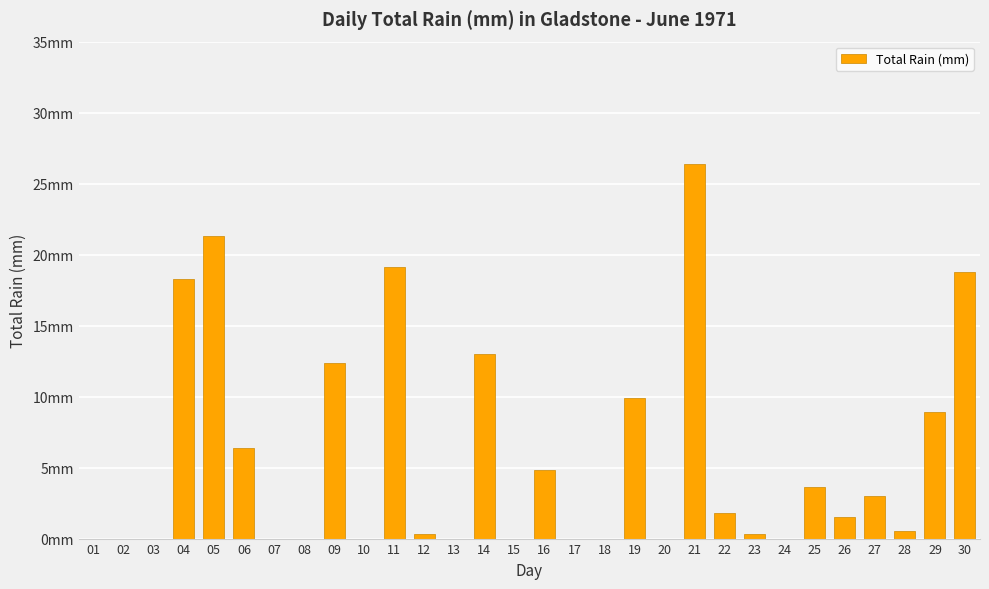

Reading right to left, transcribe all the data shown in this chart.

30=18.8	29=8.9	28=0.5	27=3.0	26=1.5	25=3.6	24=0.0	23=0.3	22=1.8	21=26.4	20=0.0	19=9.9	18=0.0	17=0.0	16=4.8	15=0.0	14=13.0	13=0.0	12=0.3	11=19.1	10=0.0	09=12.4	08=0.0	07=0.0	06=6.4	05=21.3	04=18.3	03=0.0	02=0.0	01=0.0